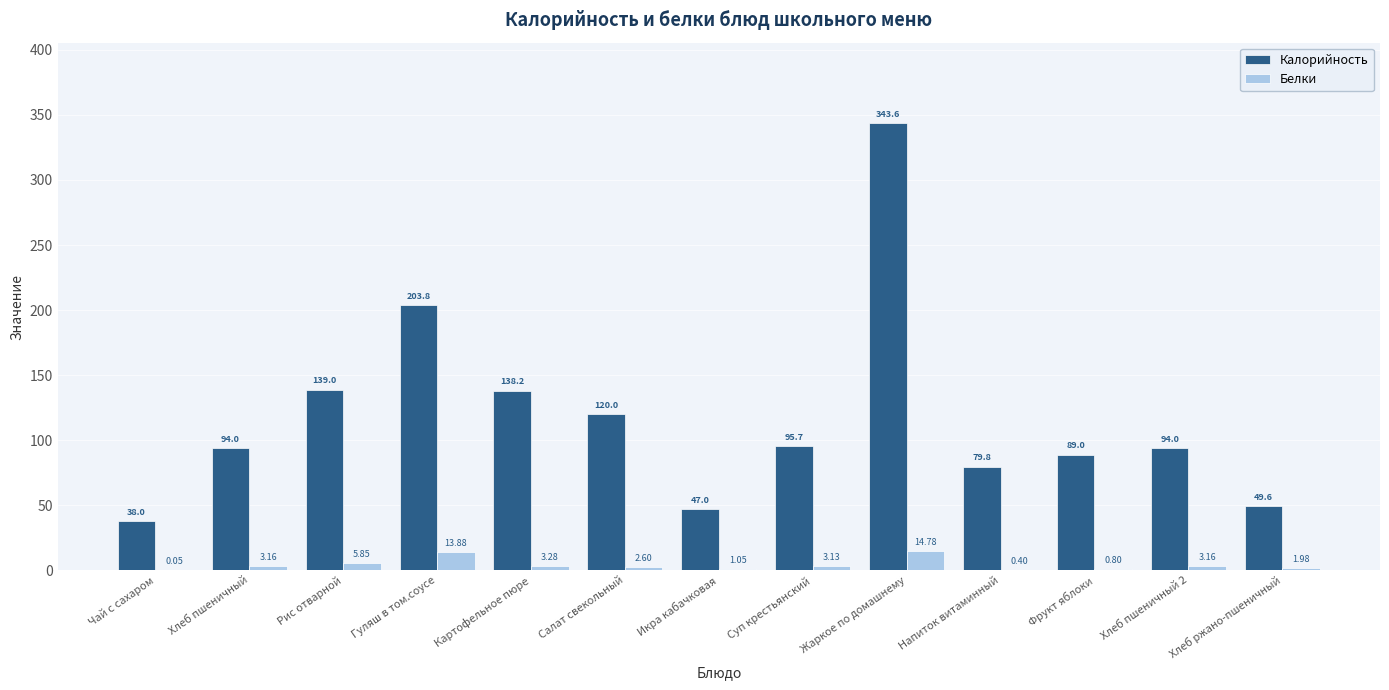

What is the difference between the Калорийность values at Хлеб пшеничный 2 and Гуляш в том.соусе?

109.8